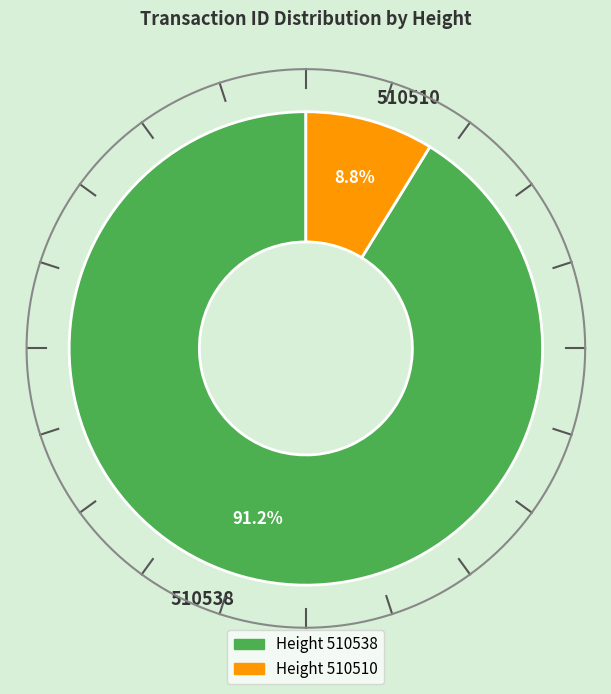

The 510510 slice represents 9% of the pie. True or false?

True